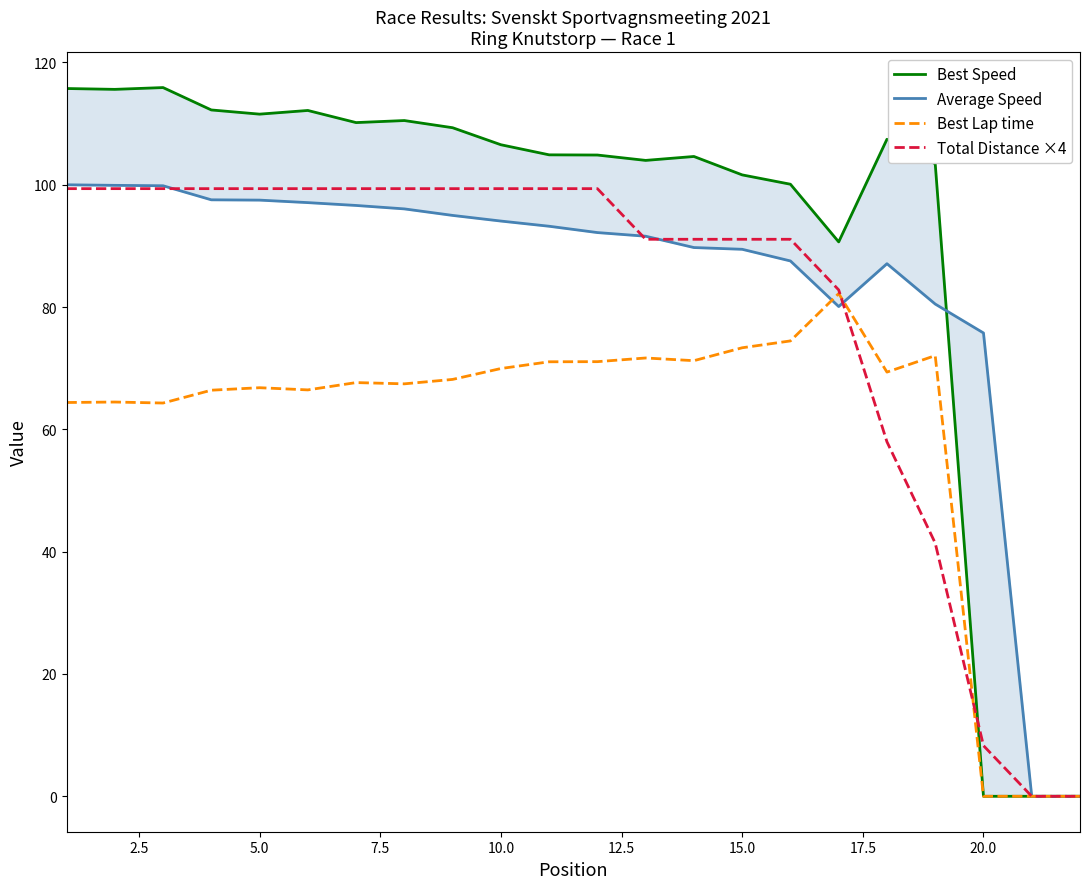

How many interior local valleys does the Average Speed series have?

1